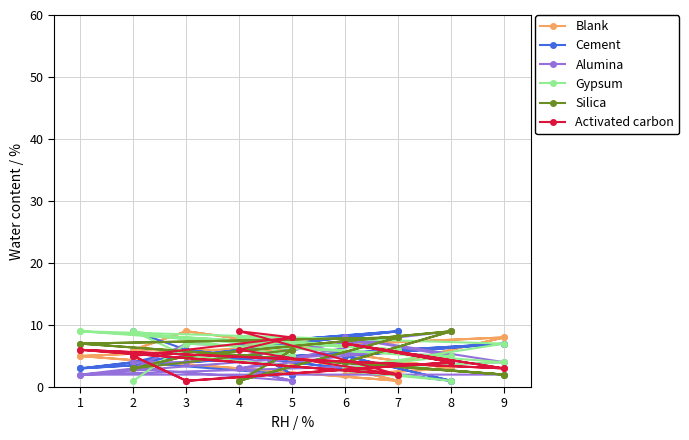

Which series changed the most between 2 and 7?

Blank